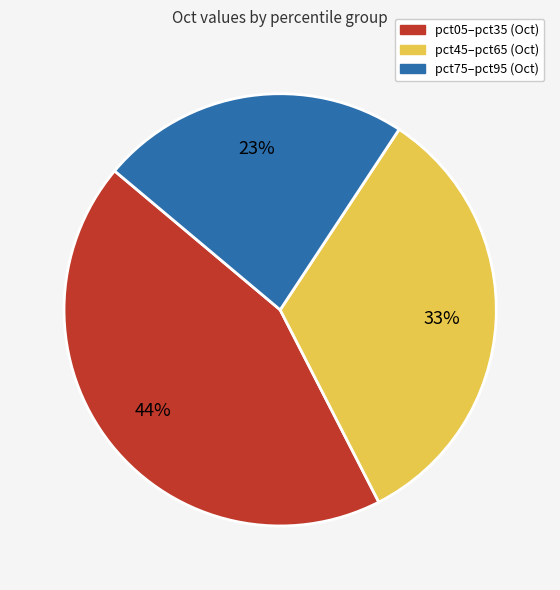

To the nearest percent, what is the average slice percentage?

33%